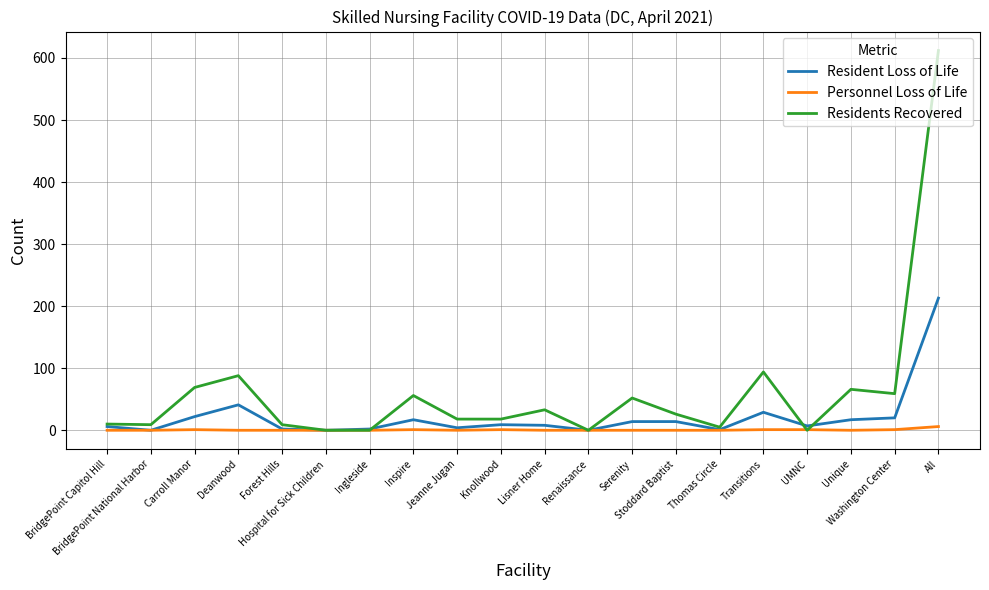

Rank the series by their maximum value, from highest to lowest.

Residents Recovered, Resident Loss of Life, Personnel Loss of Life